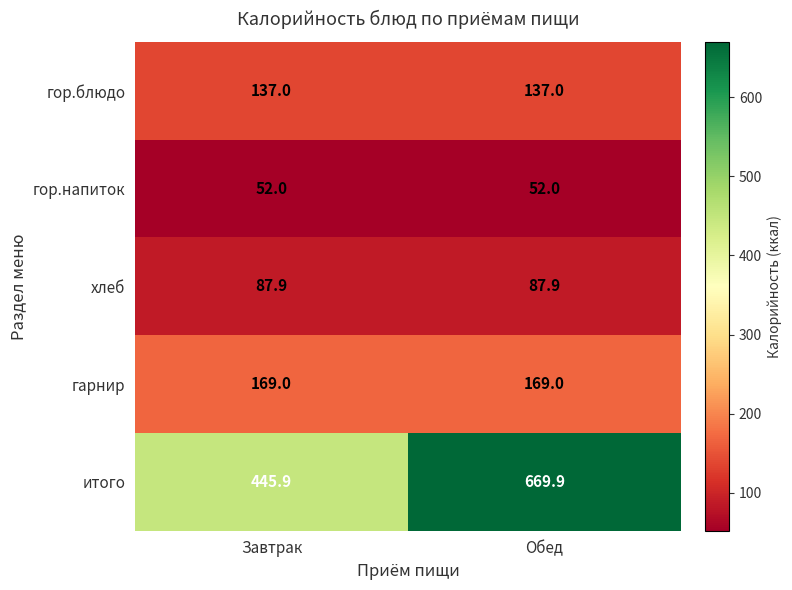

Which series changed the most between Завтрак and Обед?

итого